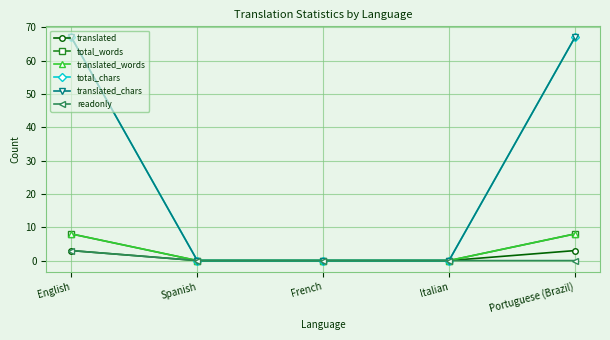

At which label is translated_chars closest to 33?

Spanish